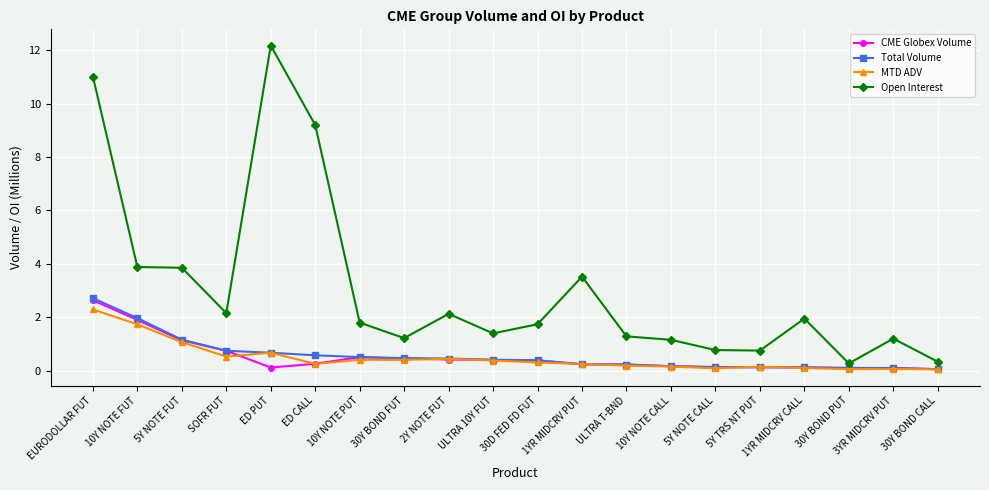

Where is MTD ADV nearest to the value 1?

5Y NOTE FUT